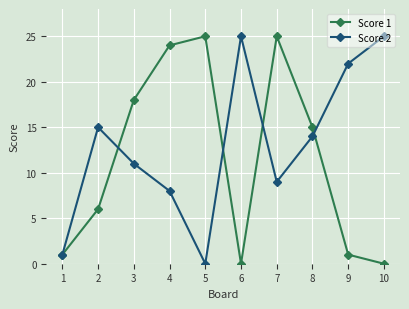

Where is the first local maximum for Score 2?

2